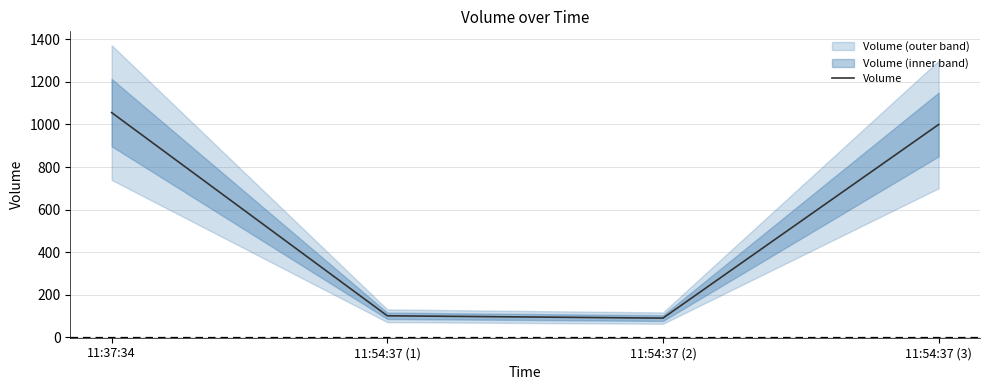

What is the sum of the values at 11:37:34 and 11:54:37 (2)?

1145